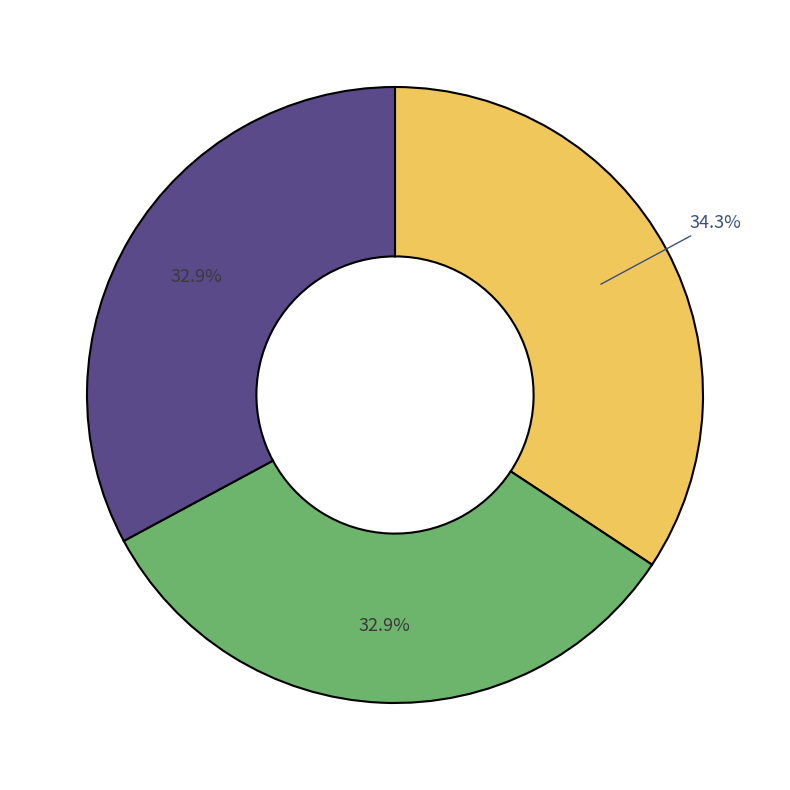

Is there a majority slice in this chart?

No